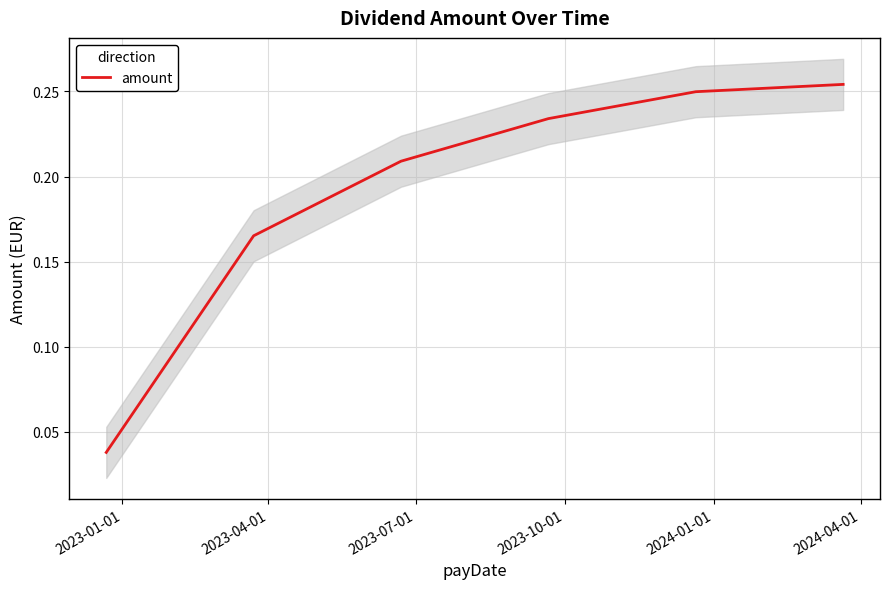

Where is the data nearest to the value 0?

2023-01-01